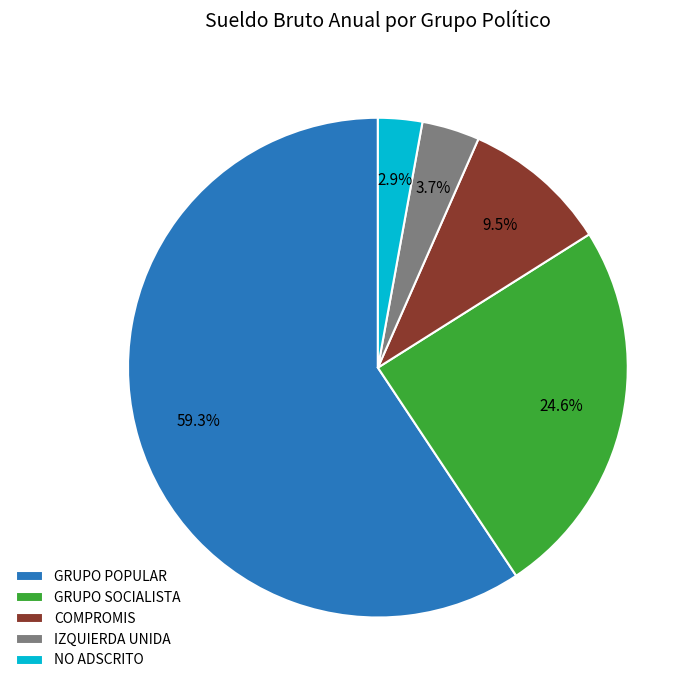

Between IZQUIERDA UNIDA and GRUPO POPULAR, which is larger?

GRUPO POPULAR